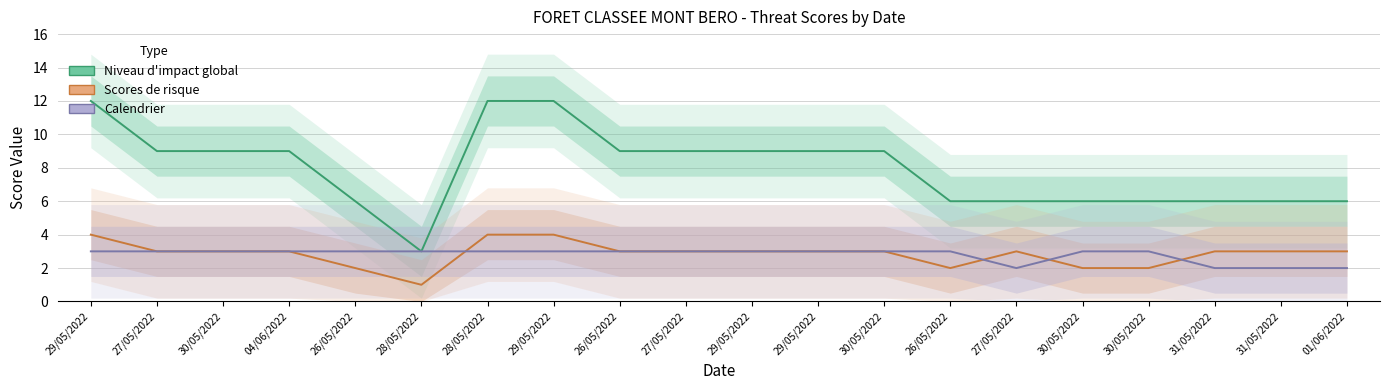

The value of Scores de risque at 26/05/2022 is 3. True or false?

True